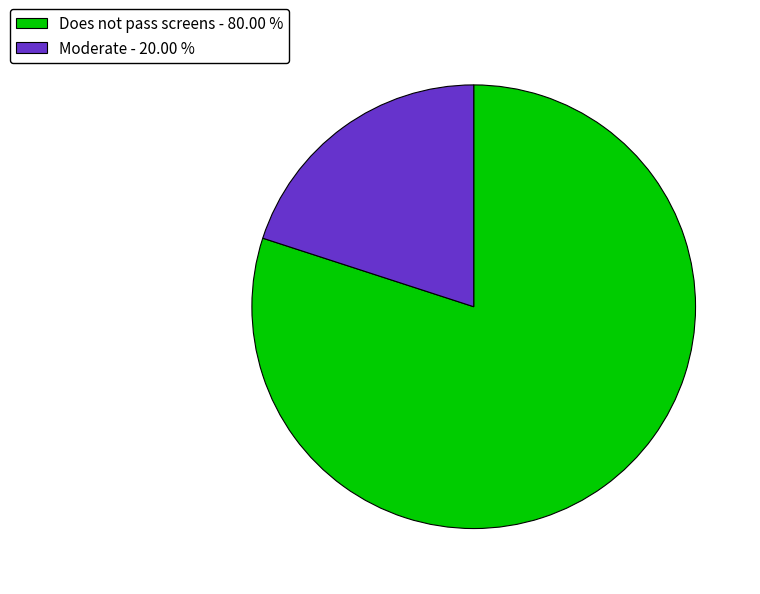

Which category has the smallest portion of the pie?

Moderate - 20.00 %